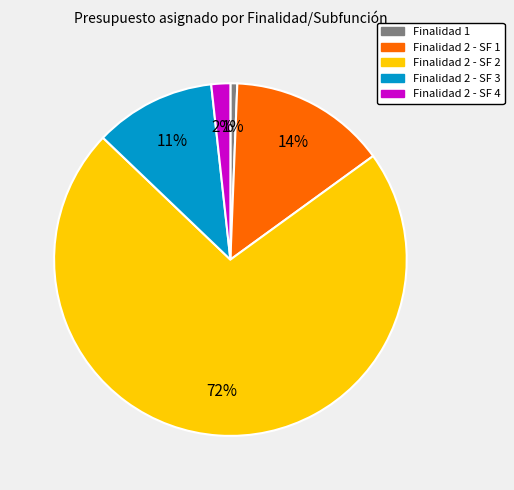

Combined, do Finalidad 2 - SF 2 and Finalidad 2 - SF 1 account for over 50%?

Yes